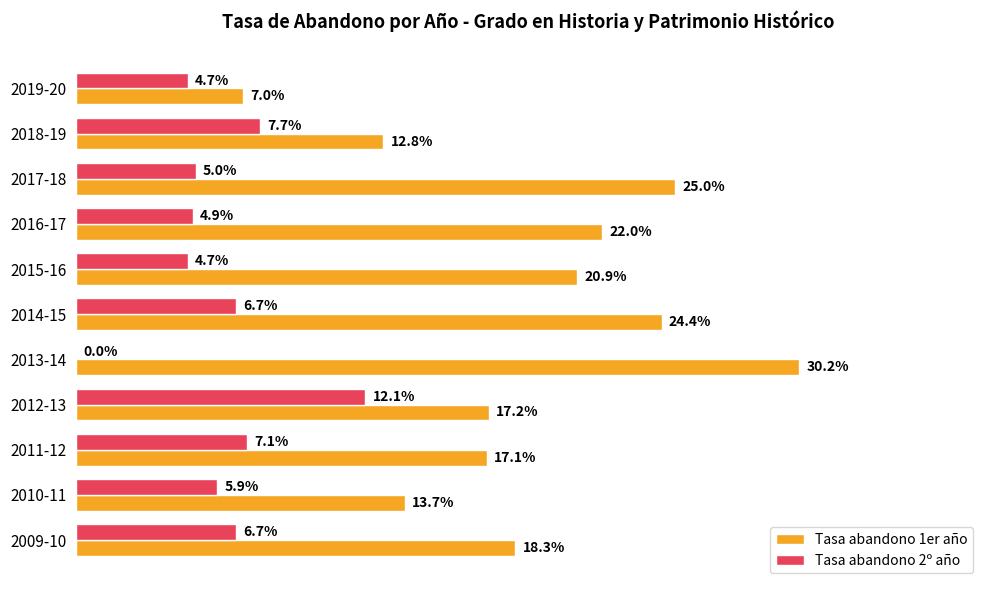

Which series changed the most between 2019-20 and 2009-10?

Tasa abandono 1er año